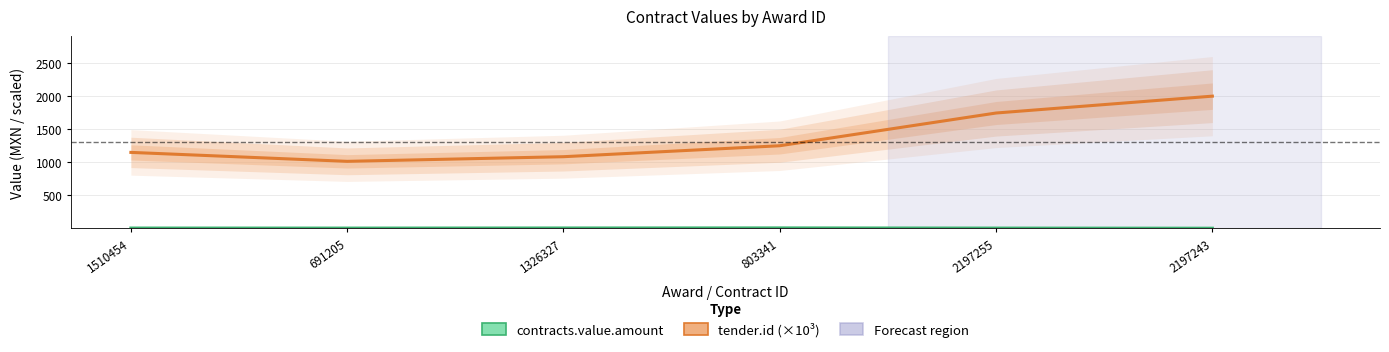

At which label is tender.id (×10³) closest to 1501?

2197255